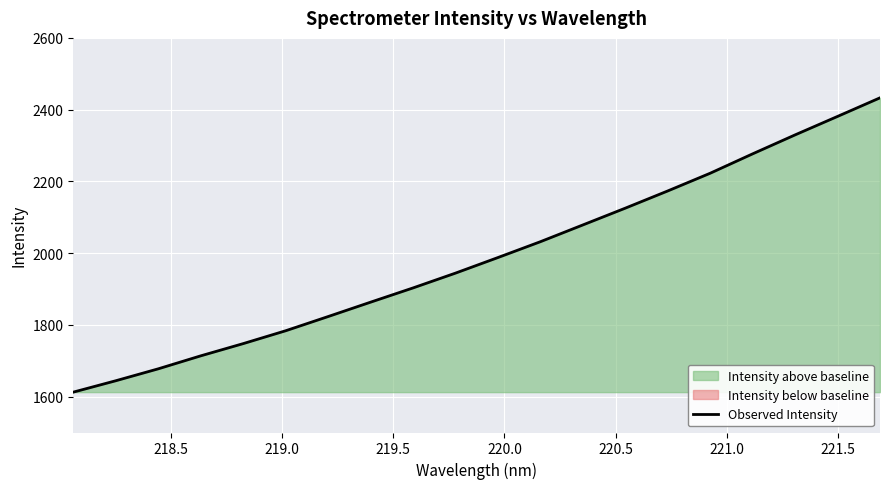

What is the highest value of the Observed Intensity series?

2432.9